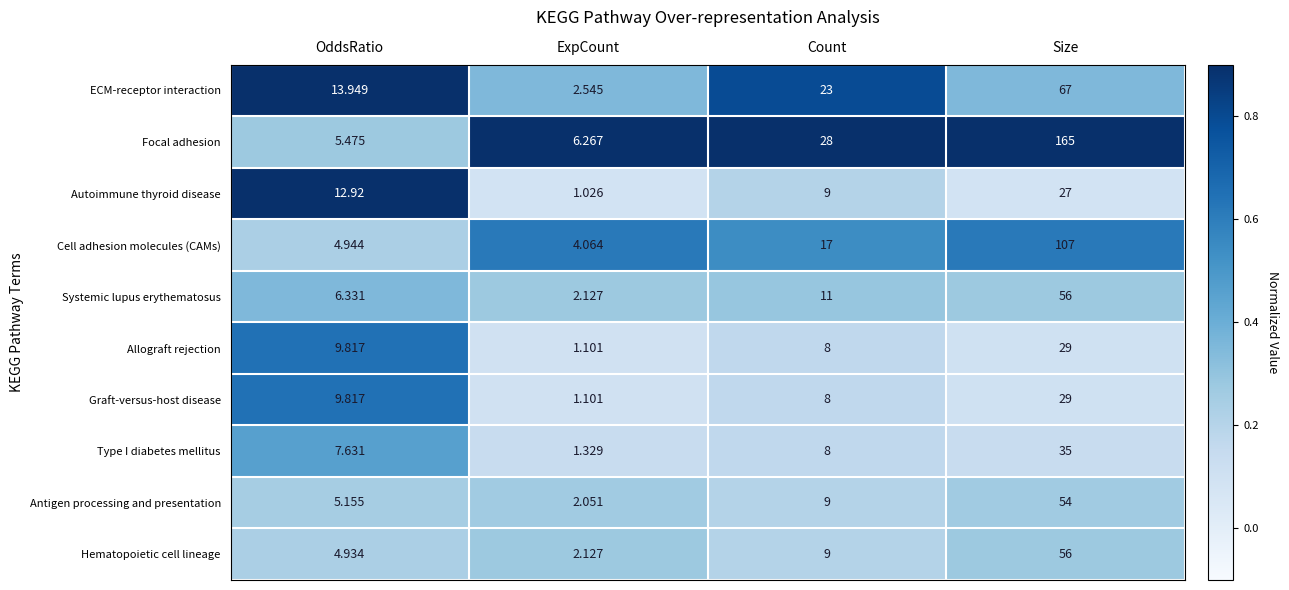

Which category has the highest value across all series?

Size